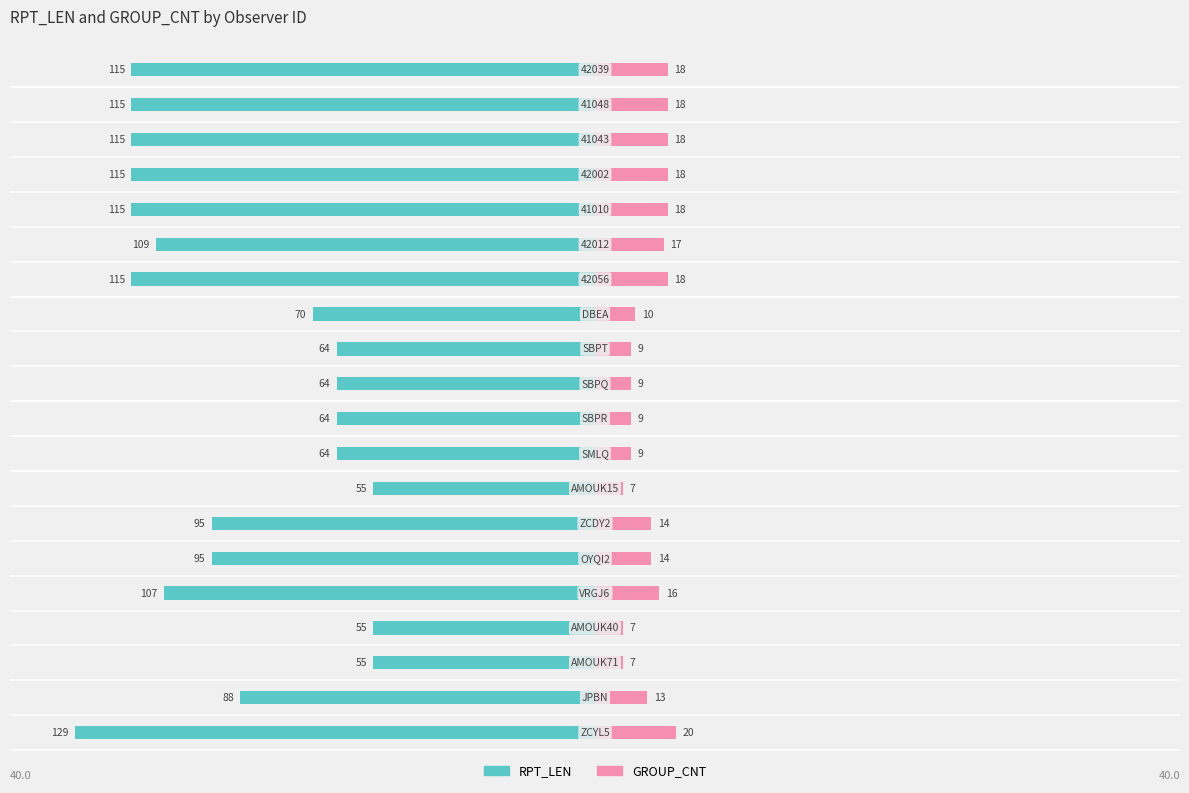

Which series has the largest range (max minus min)?

RPT_LEN